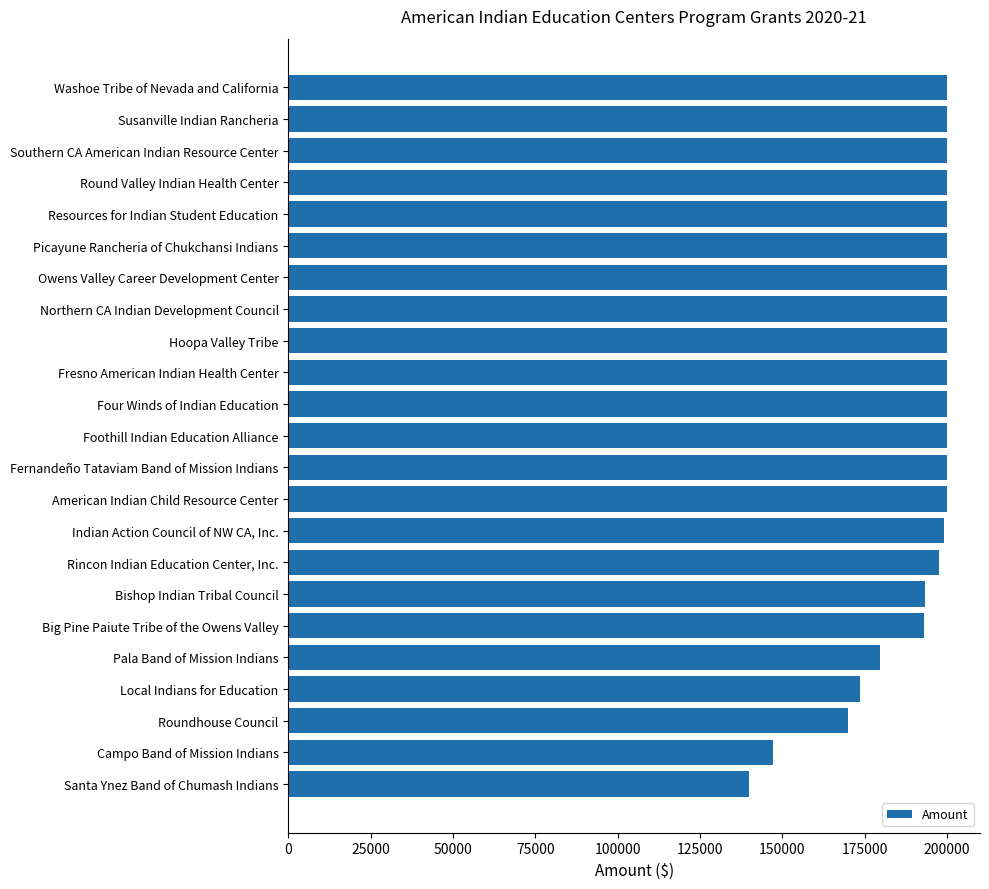

What is the ratio of the value at Santa Ynez Band of Chumash Indians to the value at Pala Band of Mission Indians?

0.8